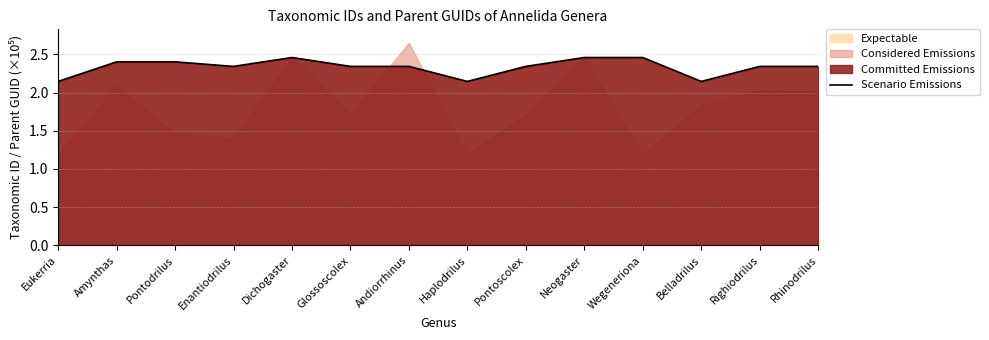

The value of Scenario Emissions at Belladrilus is 3.4. True or false?

False